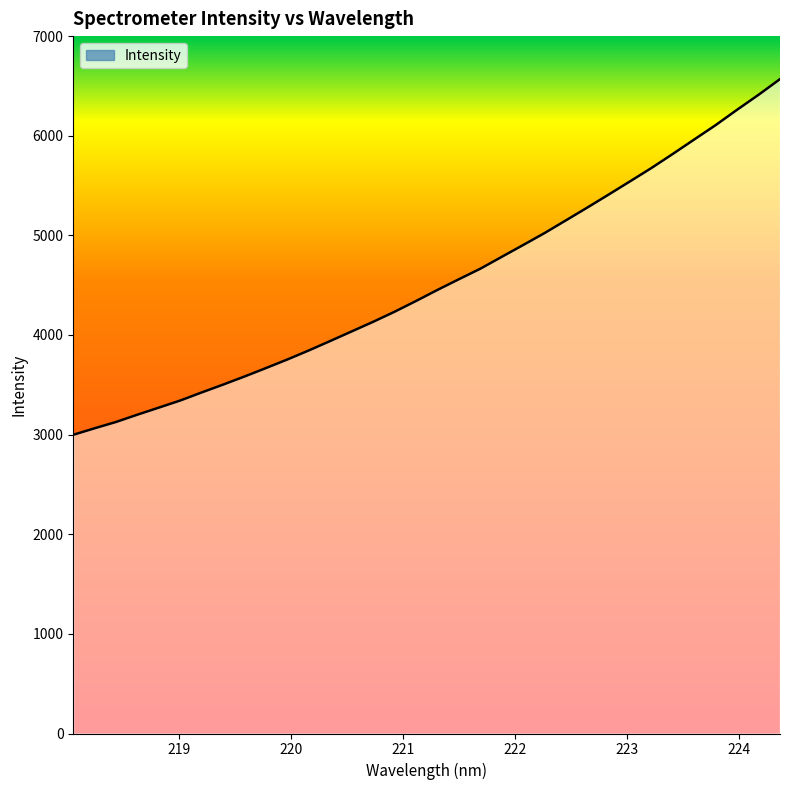

What is the smallest value displayed?

2998.2